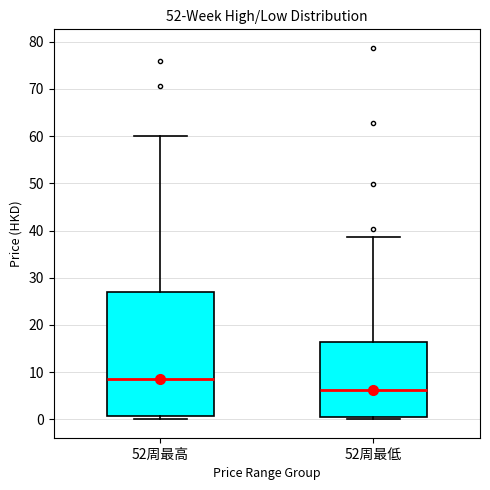

Reading left to right, transcribe this box plot: for each box, give where its median line is, the range the box spans, and where its two whiskers end, as read against the y-axis. The values are not printed on the chart, so give them approximately, as read against the axis.

52周最高: median 9, box 1 to 27, whiskers 0 to 60
52周最低: median 6, box 0 to 16, whiskers 0 (just below the box's lower edge) to 39